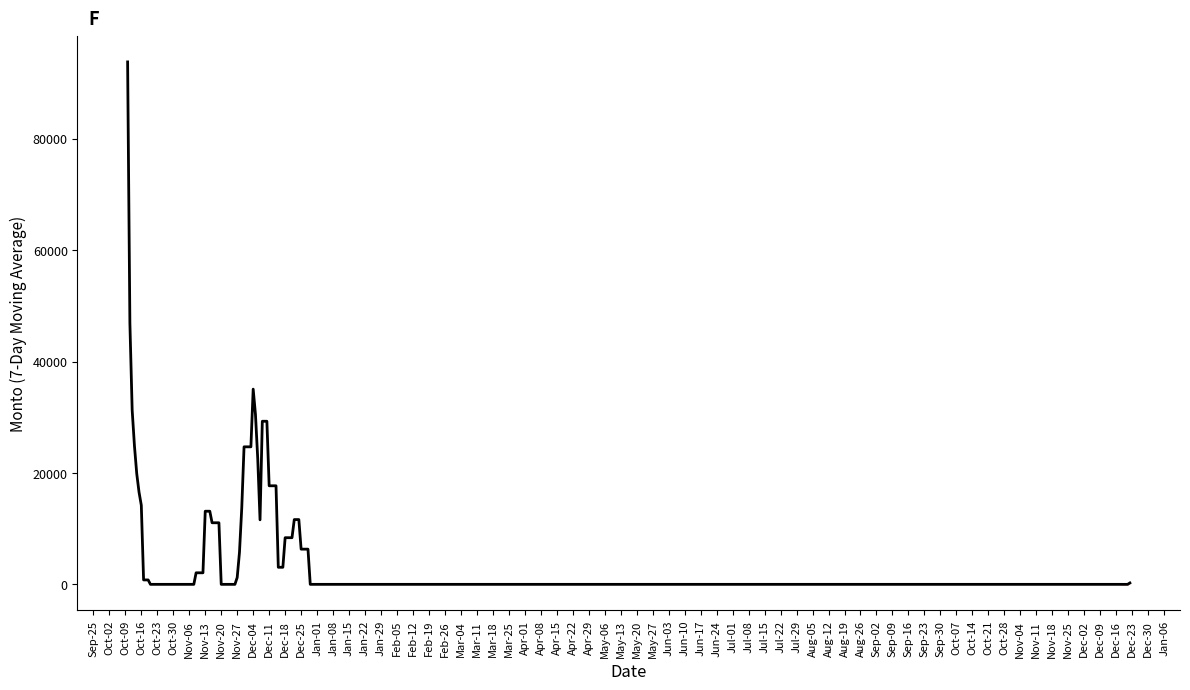

What is the maximum value shown in the chart?

93790.0